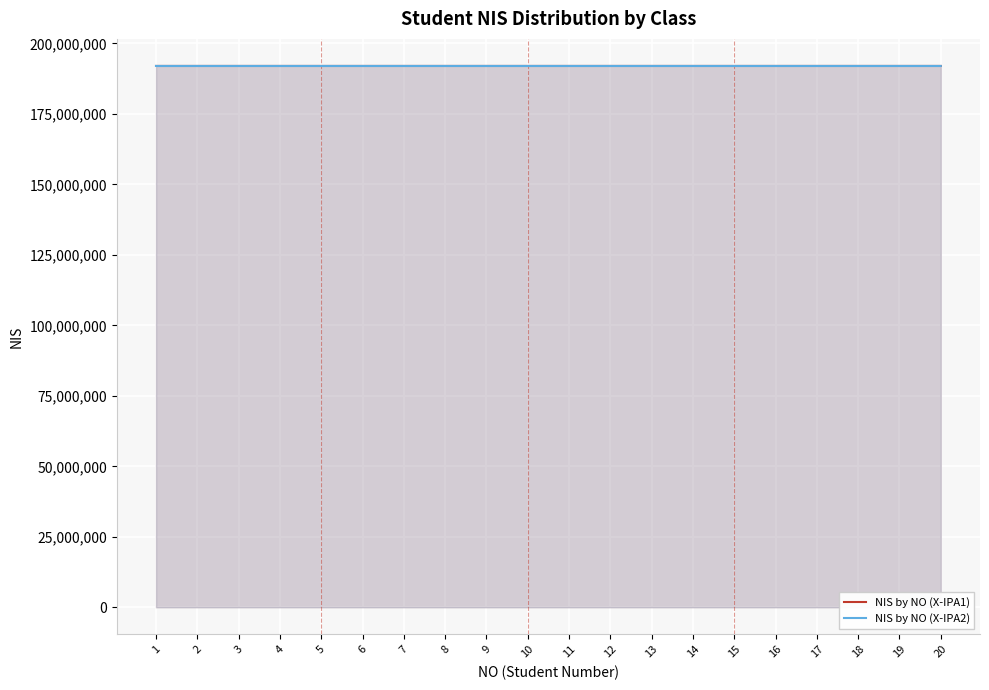

Rank the series at 14 from highest to lowest value.

NIS by NO (X-IPA2), NIS by NO (X-IPA1)